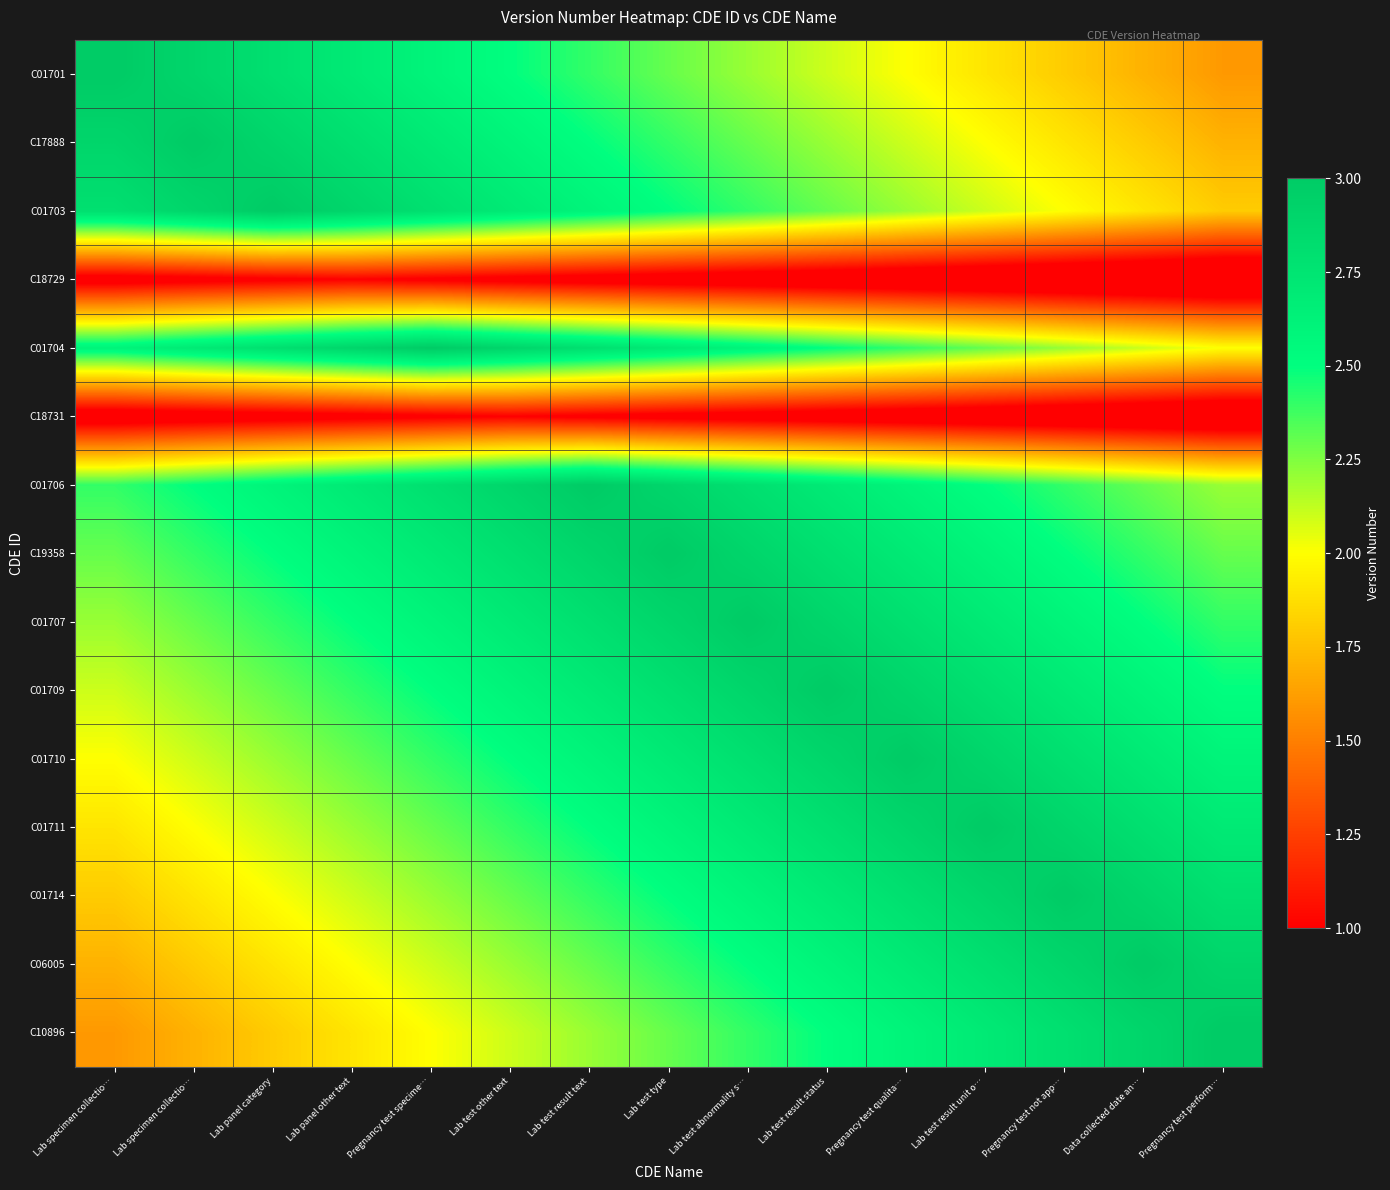

At which category is the sum across all series the highest?

Lab test abnormality s…